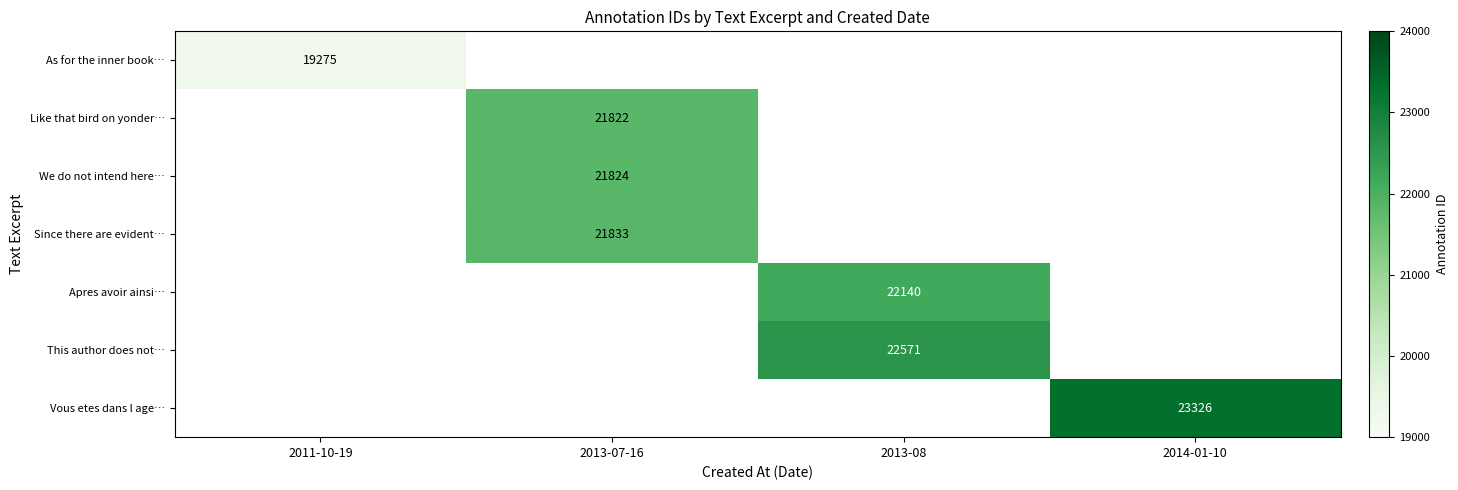

Which label corresponds to the largest value in the chart?

2014-01-10